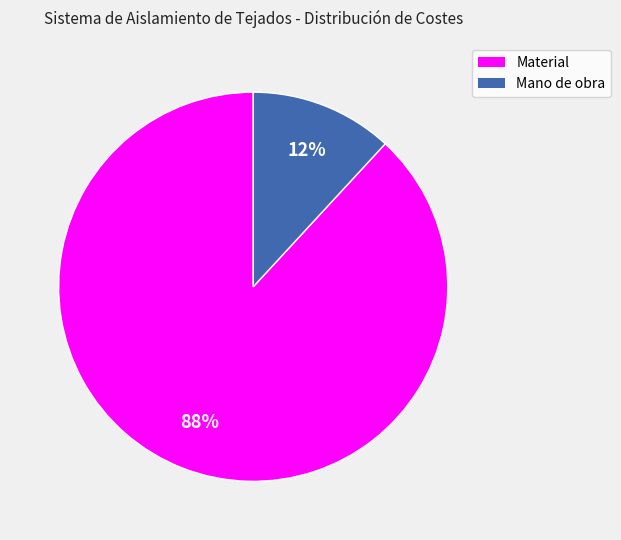

To the nearest percent, what is the average slice percentage?

50%